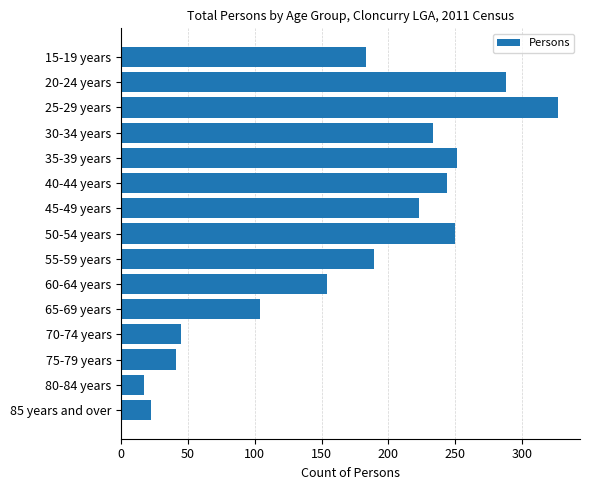

Between 85 years and over and 30-34 years, which is larger?

30-34 years